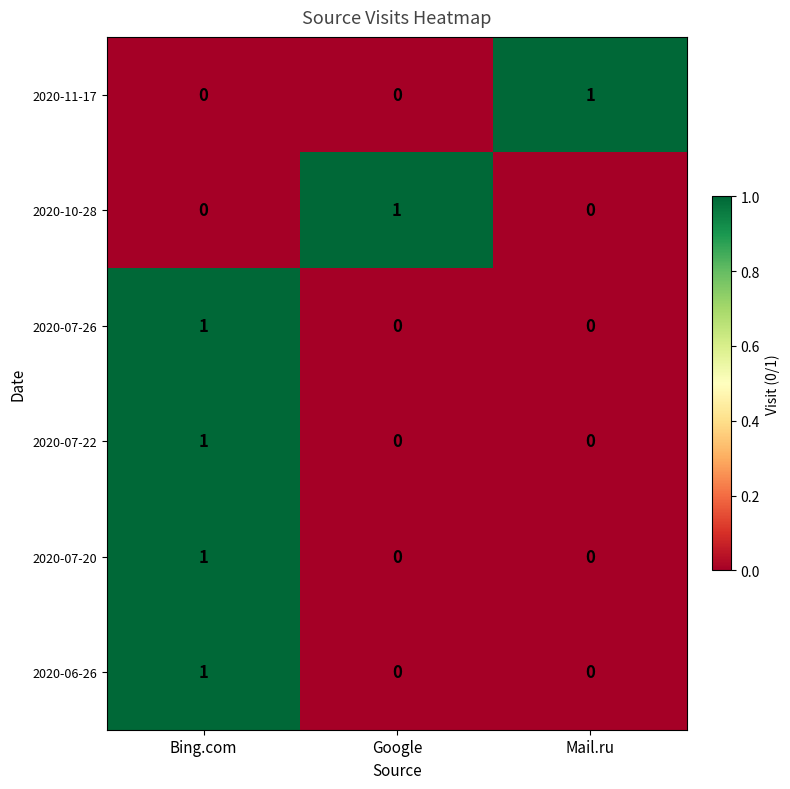

How many 2020-07-22 values are between 0 and 1?

3